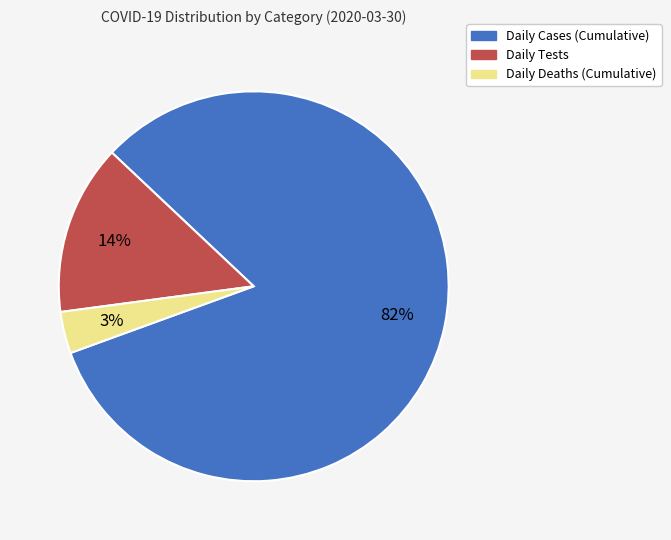

Combined, do Daily Cases (Cumulative) and Daily Tests account for over 50%?

Yes